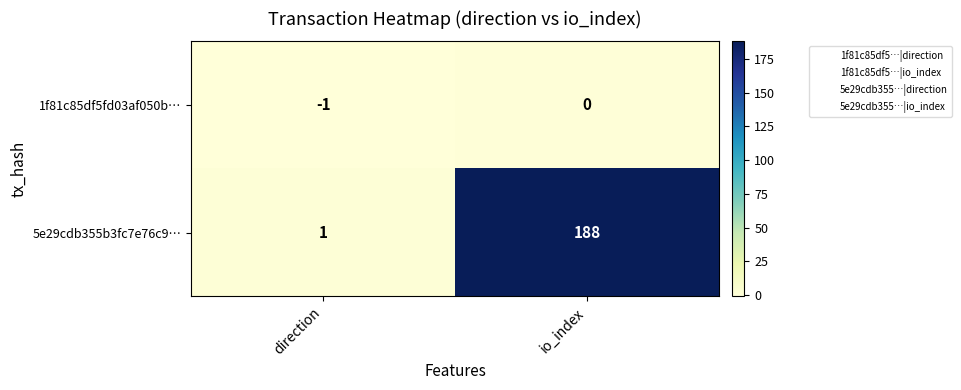

Which series has the largest total across all categories?

5e29cdb355b3fc7e76c9…